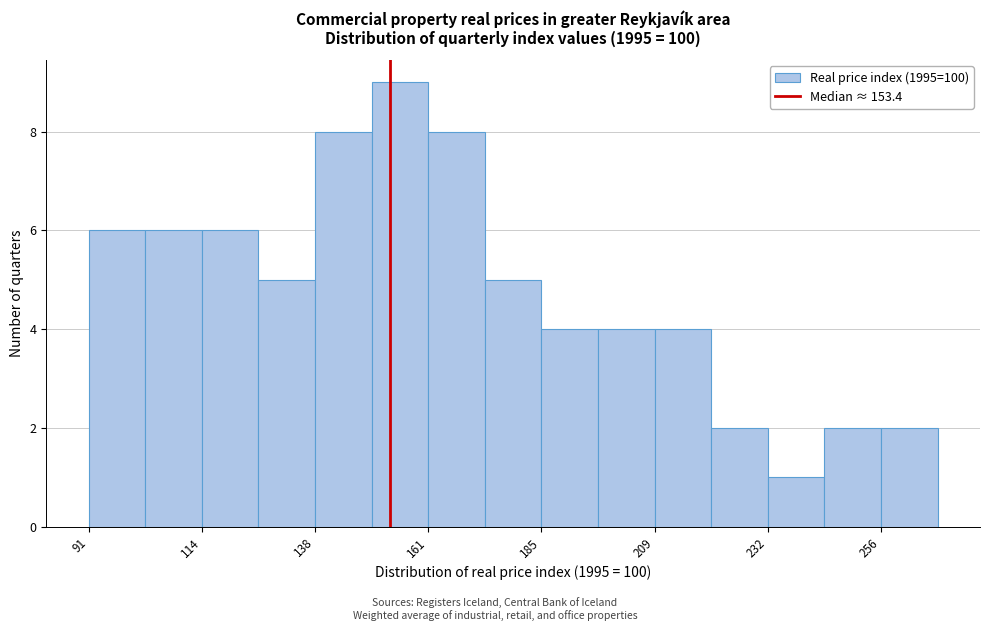

Around what value on the x-axis is the tallest bar? Give the approximate position of its centre, as read against the axis.

155